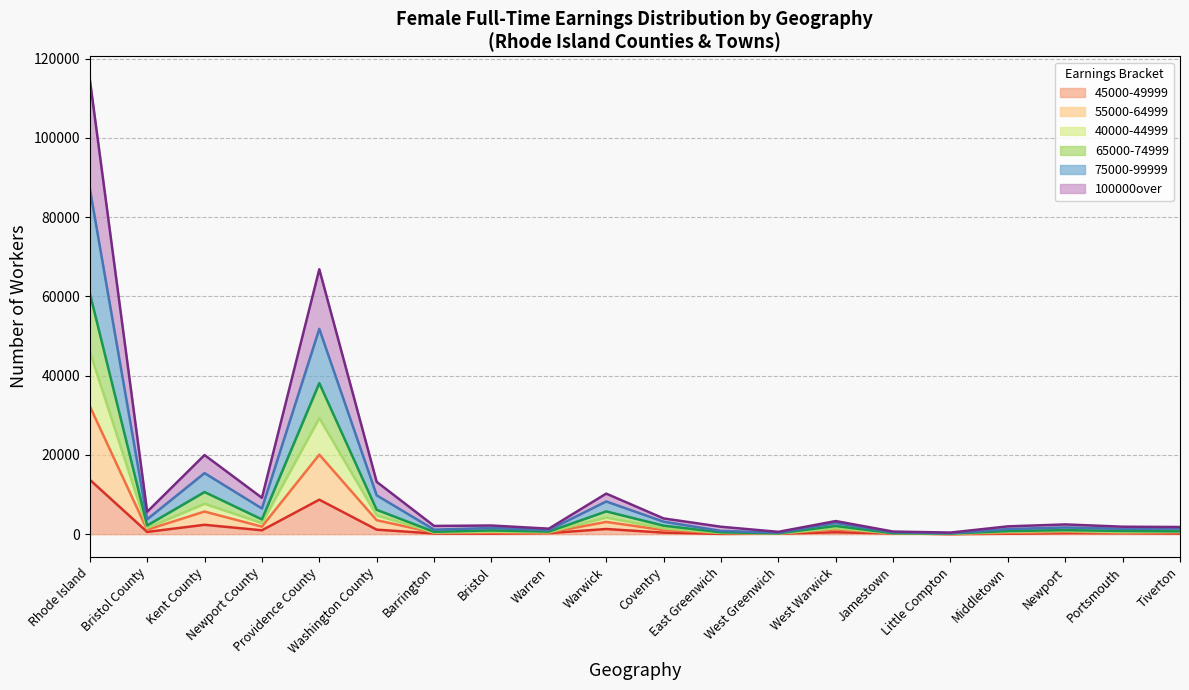

Rank the categories by 100000over value from lowest to highest.

Little Compton, West Greenwich, Jamestown, East Greenwich, Barrington, Warren, Tiverton, Middletown, Portsmouth, Bristol, Newport, West Warwick, Coventry, Bristol County, Newport County, Warwick, Washington County, Kent County, Providence County, Rhode Island